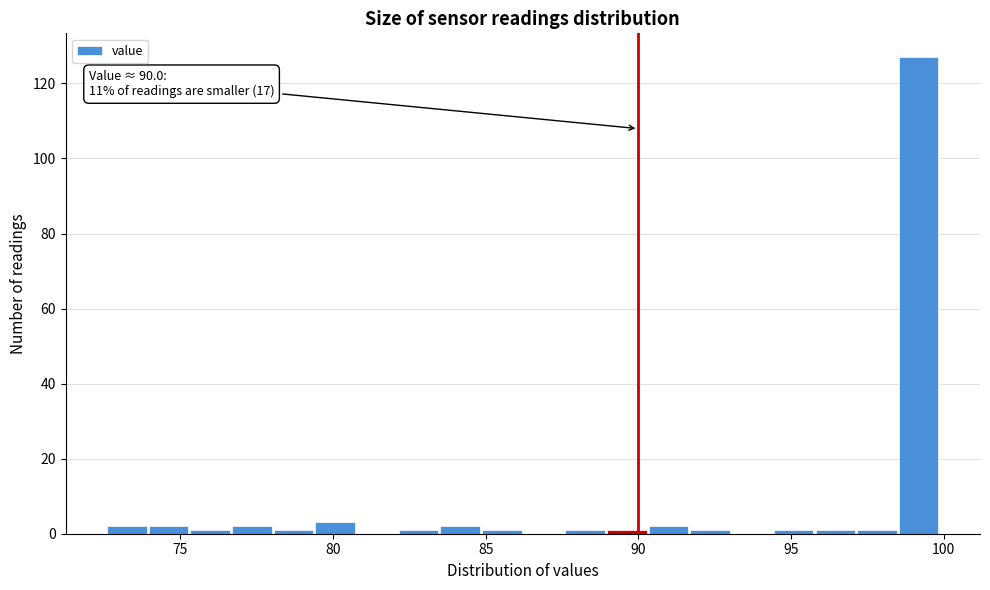

Read against the x-axis, roughly where is the centre of the tallest bar?

99.0